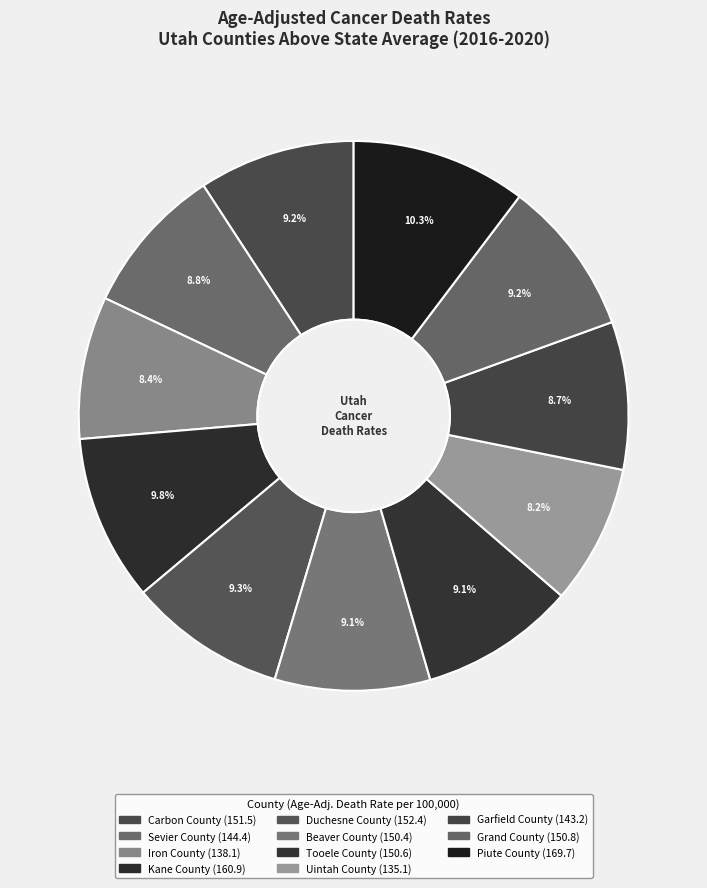

Rank the categories by value from lowest to highest.

Uintah County, Iron County, Garfield County, Sevier County, Beaver County, Tooele County, Grand County, Carbon County, Duchesne County, Kane County, Piute County